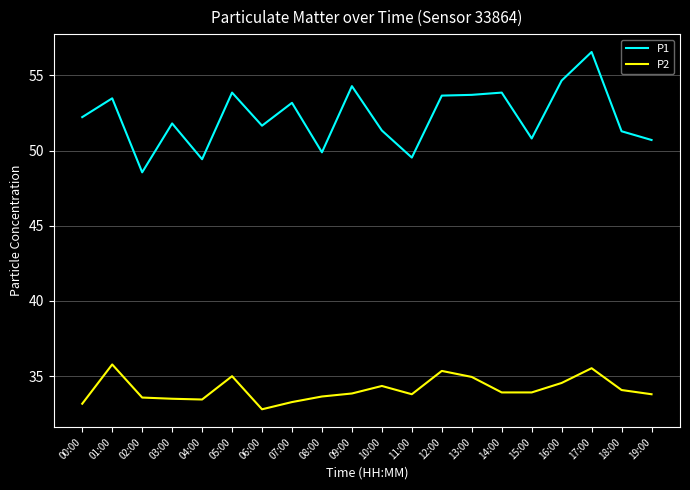

What is the spread (max minus min) of values at 03:00?

18.3